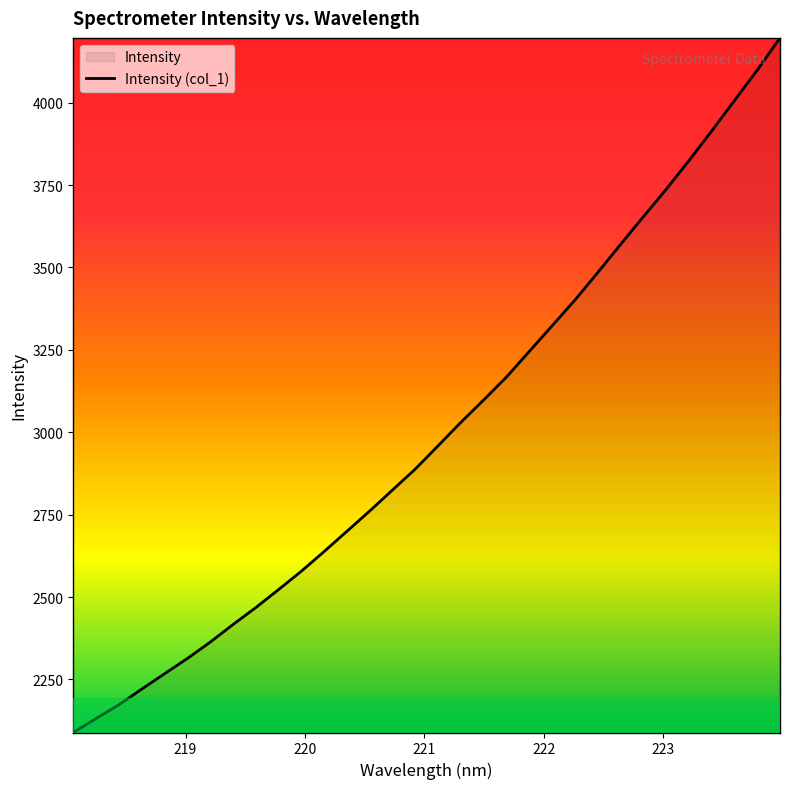

What is the maximum value shown in the chart?

4196.3